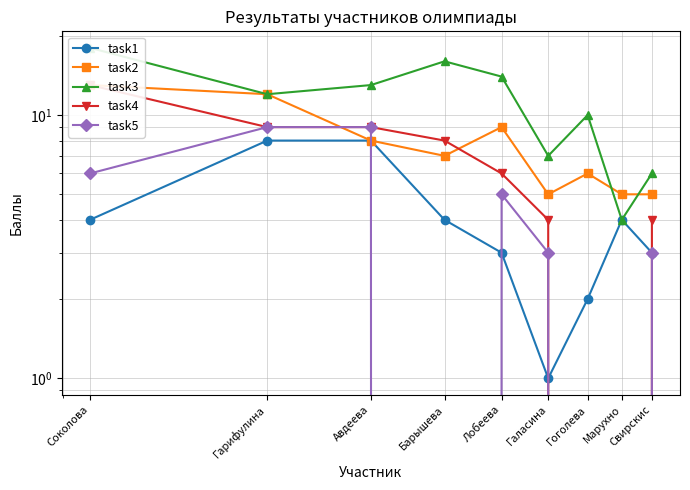

Reading left to right, transcribe all the data shown in this chart.

task1: Соколова=4	Гарифулина=8	Авдеева=8	Барышева=4	Лобеева=3	Галасина=1	Гоголева=2	Марухно=4	Свирскис=3
task2: Соколова=13	Гарифулина=12	Авдеева=8	Барышева=7	Лобеева=9	Галасина=5	Гоголева=6	Марухно=5	Свирскис=5
task3: Соколова=18	Гарифулина=12	Авдеева=13	Барышева=16	Лобеева=14	Галасина=7	Гоголева=10	Марухно=4	Свирскис=6
task4: Соколова=13	Гарифулина=9	Авдеева=9	Барышева=8	Лобеева=6	Галасина=4	Гоголева=0	Марухно=0	Свирскис=4
task5: Соколова=6	Гарифулина=9	Авдеева=9	Барышева=0	Лобеева=5	Галасина=3	Гоголева=0	Марухно=0	Свирскис=3